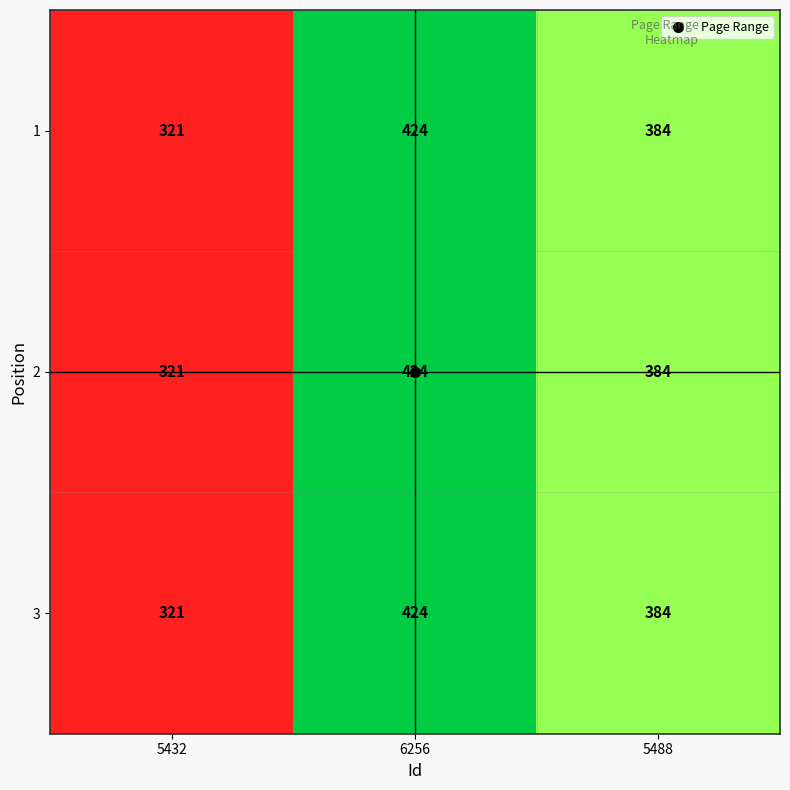

What is the maximum value for 3?

424